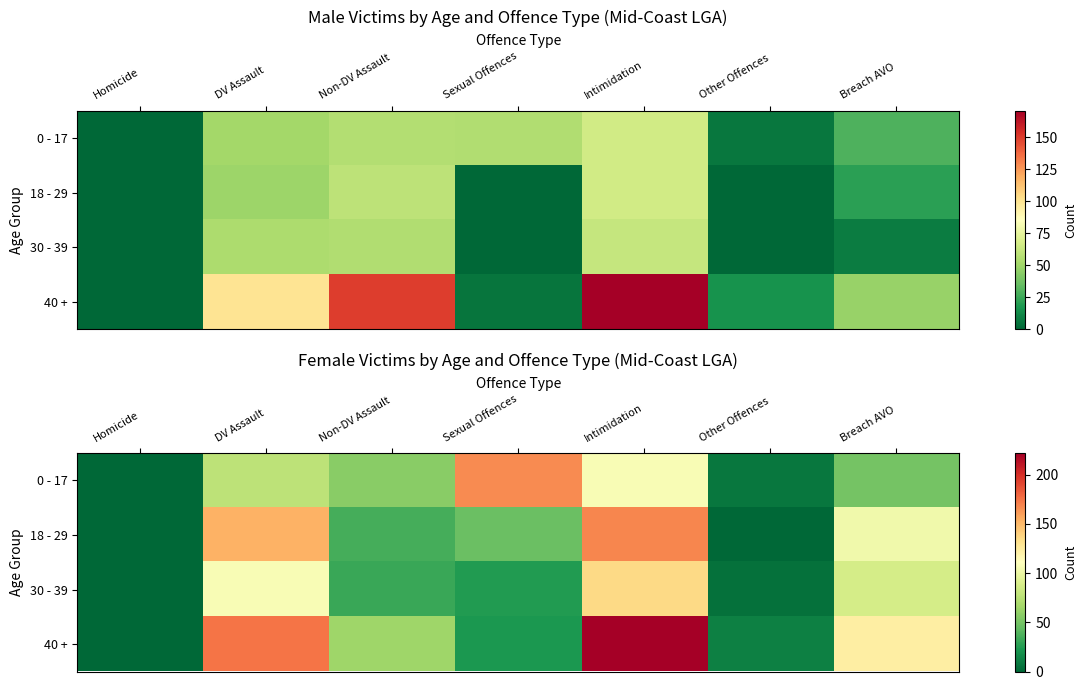

At which label does 0 - 17 first exceed 57?

DV Assault